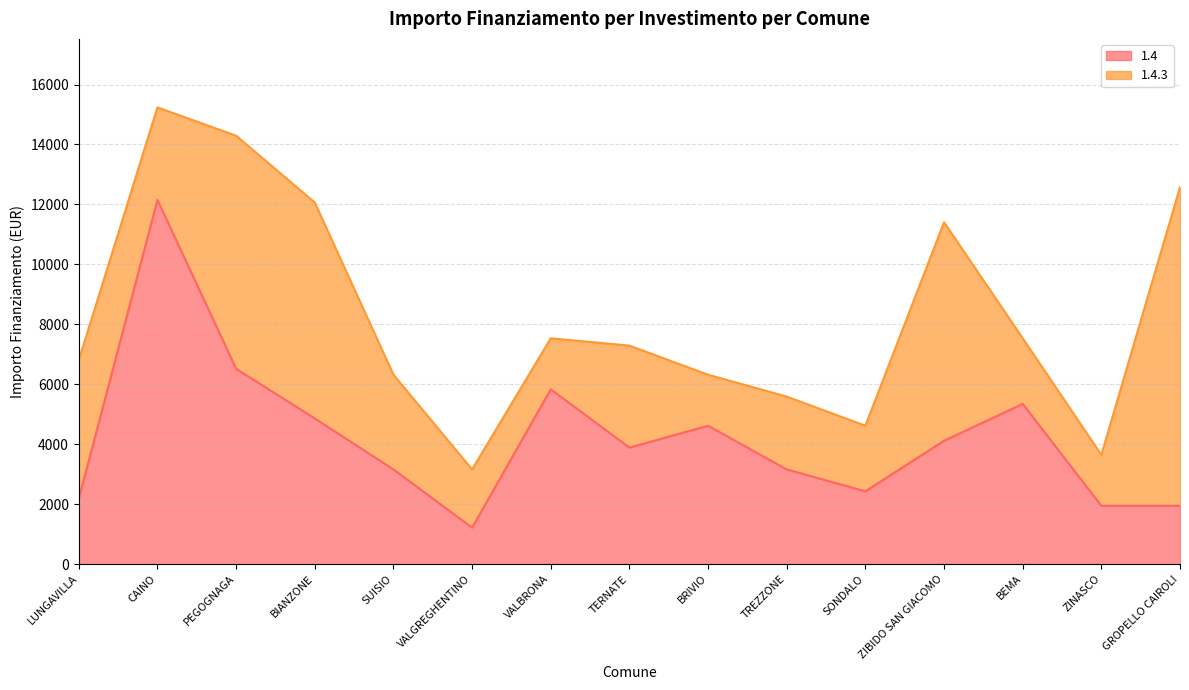

List the labels in order of value, smallest first.

VALGREGHENTINO, ZINASCO, GROPELLO CAIROLI, LUNGAVILLA, SONDALO, SUISIO, TREZZONE, TERNATE, ZIBIDO SAN GIACOMO, BRIVIO, BIANZONE, BEMA, VALBRONA, PEGOGNAGA, CAINO